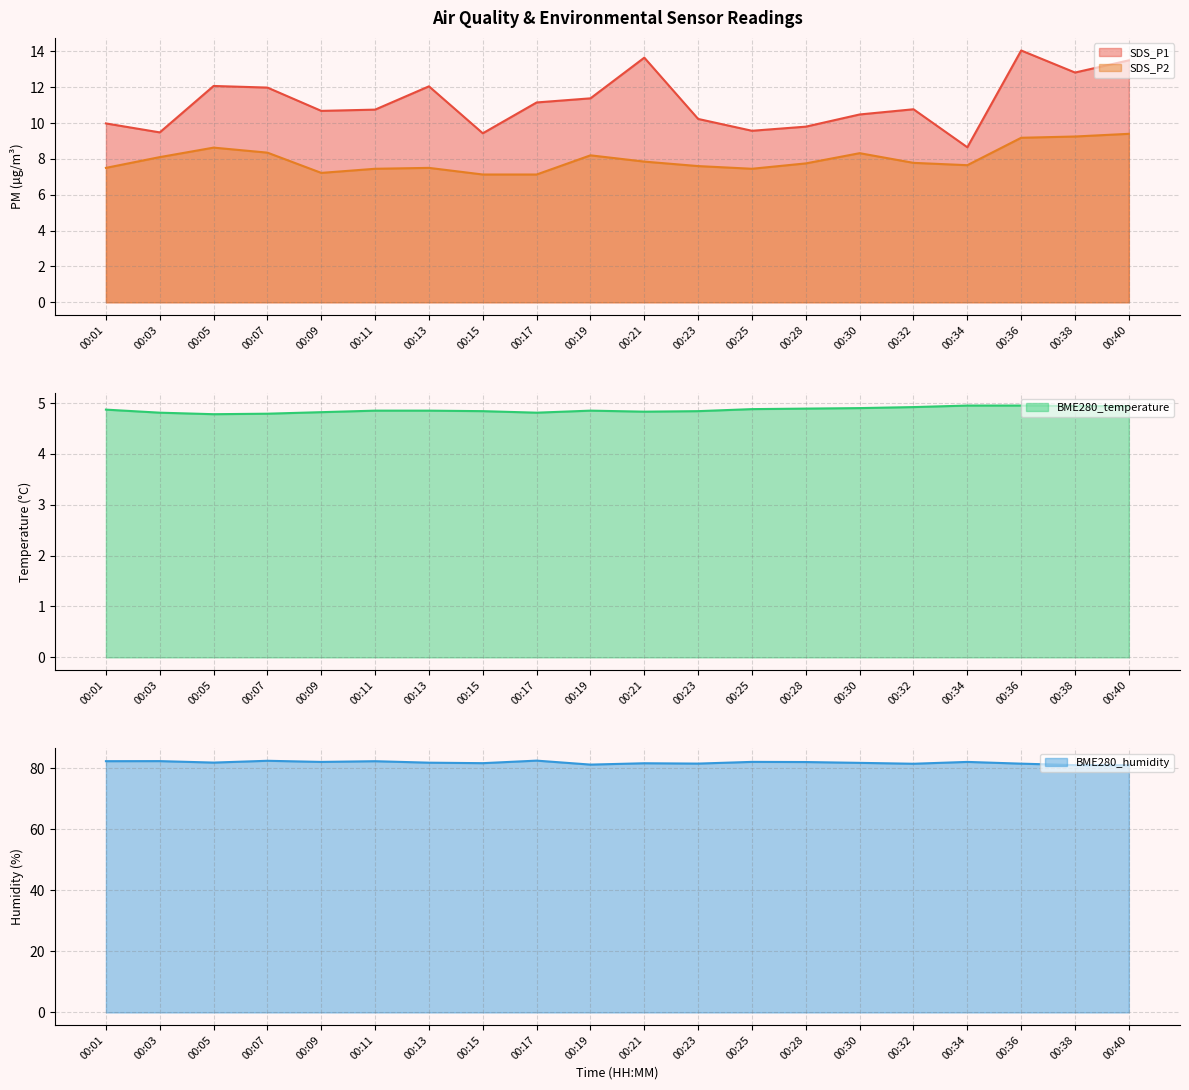

Between 00:28 and 00:17, which is larger?

00:17